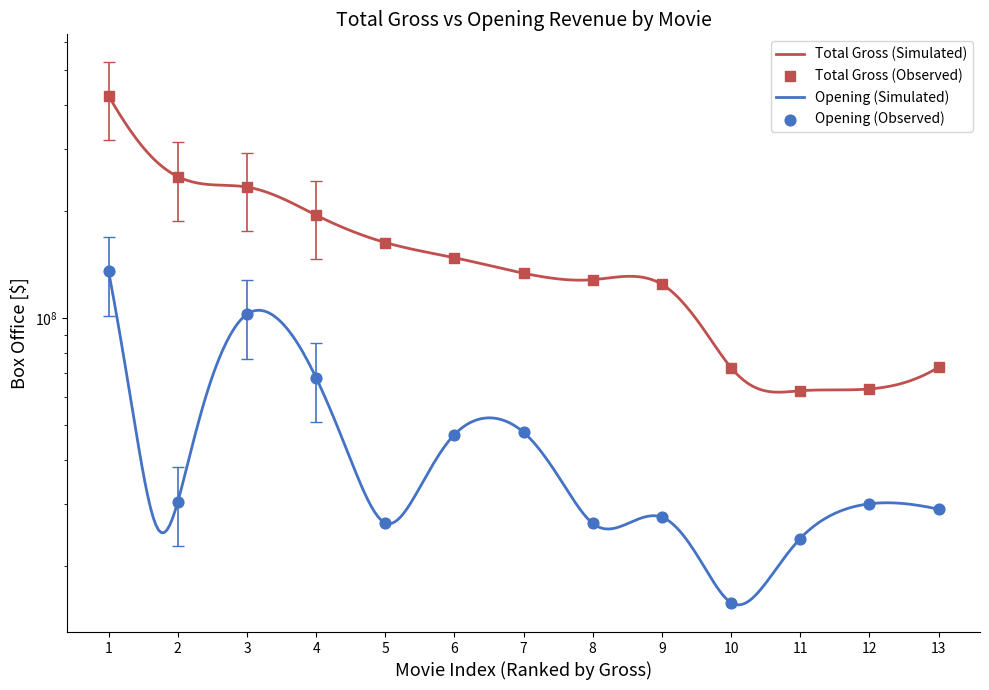

At which category is the sum across all series the highest?

1